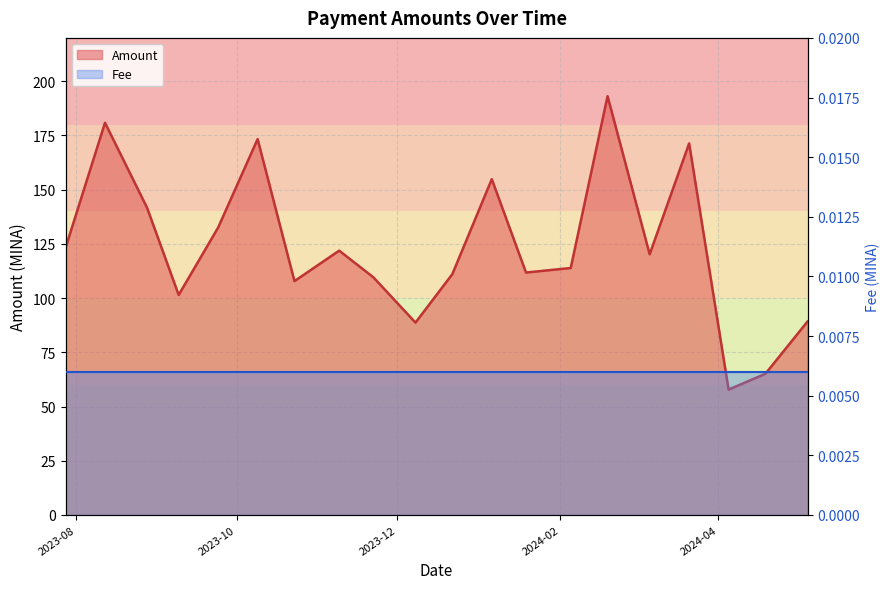

True or false: Fee and Amount intersect in this chart.

False